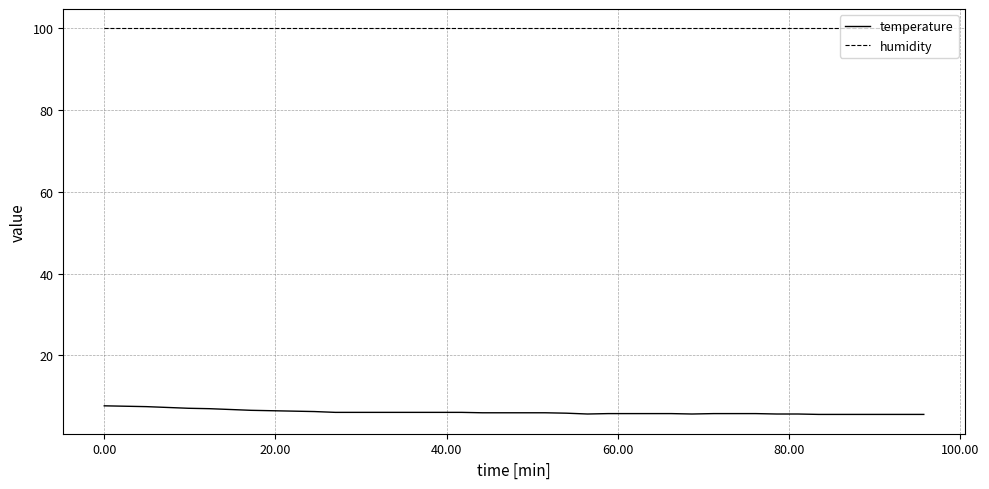

True or false: humidity and temperature cross at least once.

False